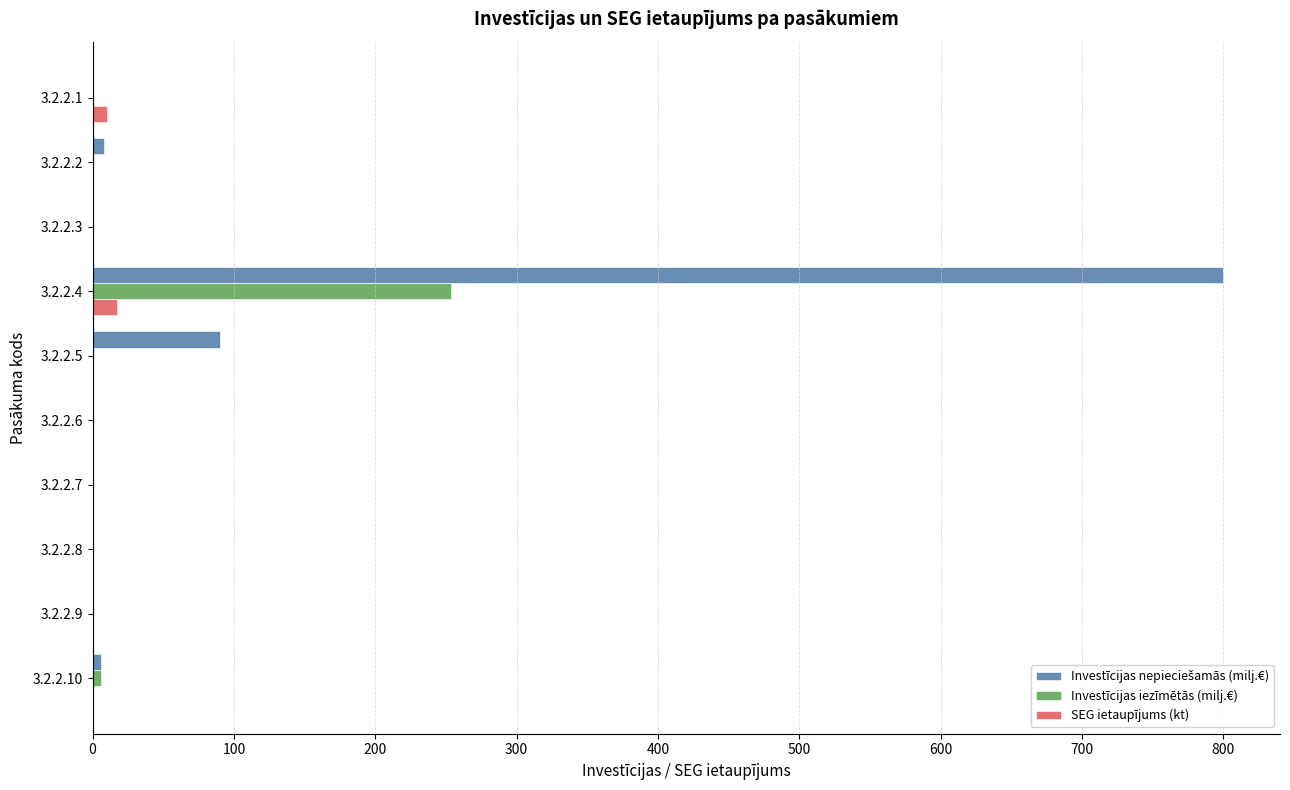

What is the greatest value displayed?

800.0